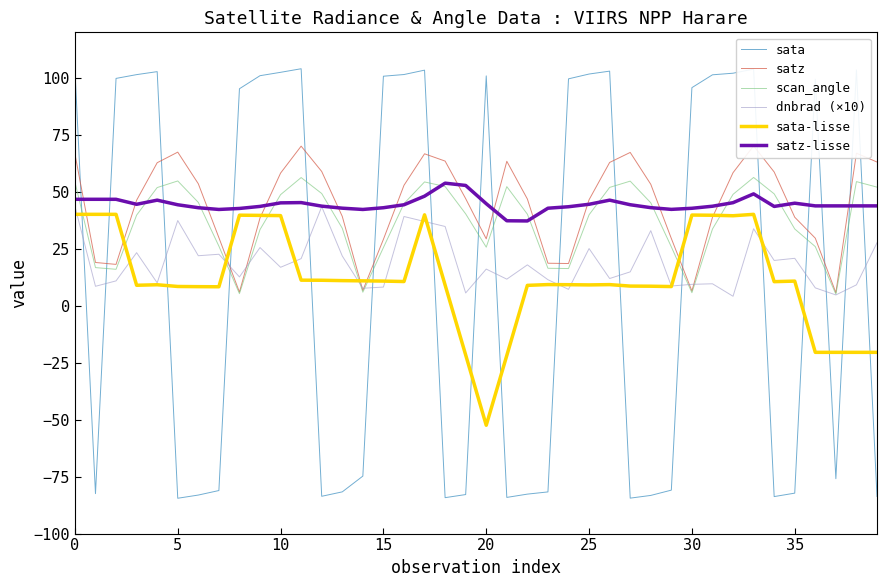

At which category does the chart reach its peak across all series?

11